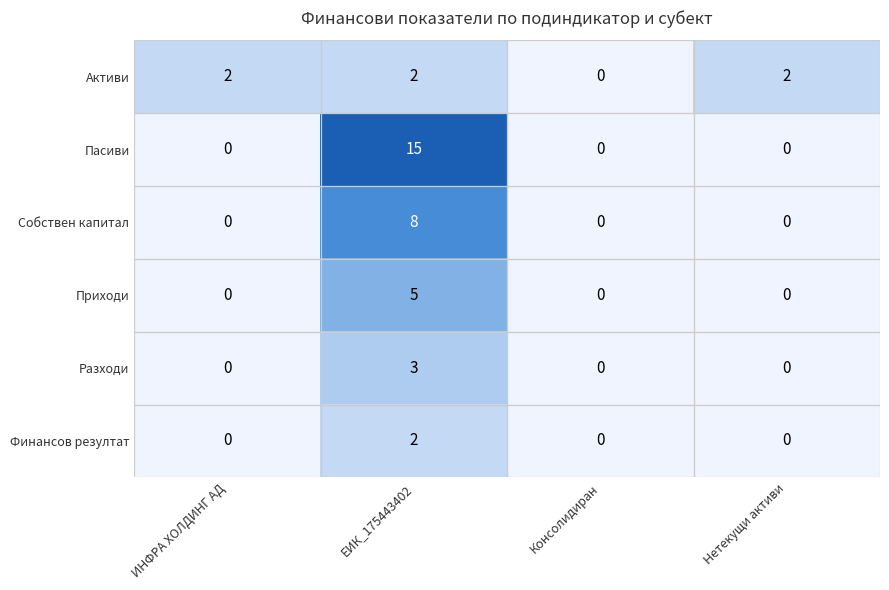

How many Разходи values are between 0 and 3?

4